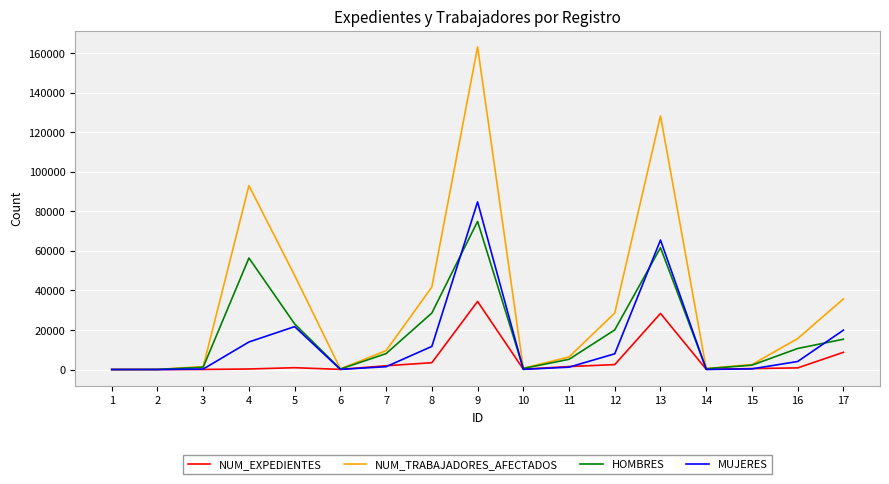

At which label is NUM_TRABAJADORES_AFECTADOS closest to 81551?

4